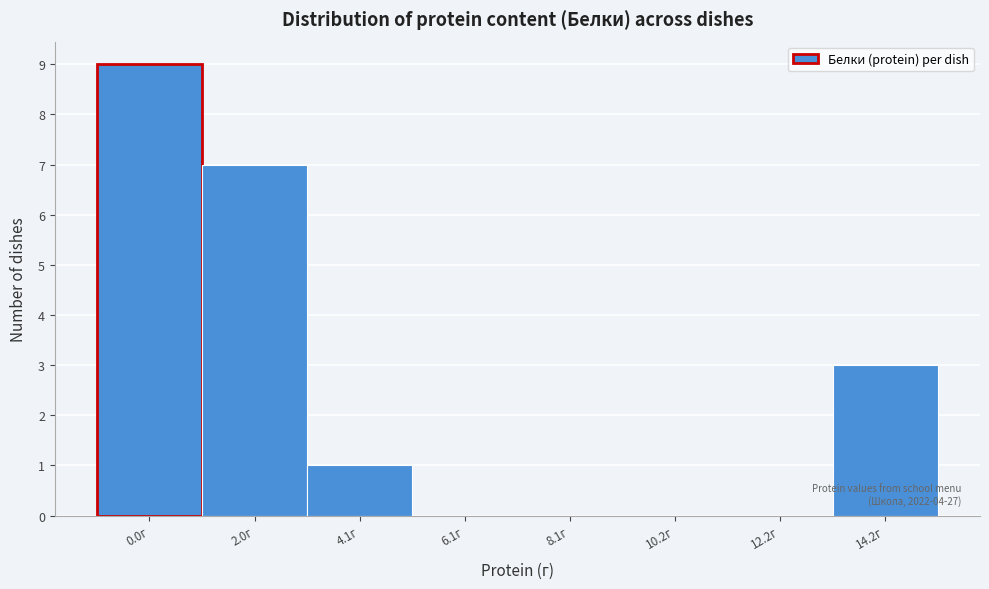

Reading left to right, extract all data points from this chart.

0.0г=9	2.0г=7	4.1г=1	6.1г=0	8.1г=0	10.2г=0	12.2г=0	14.2г=3